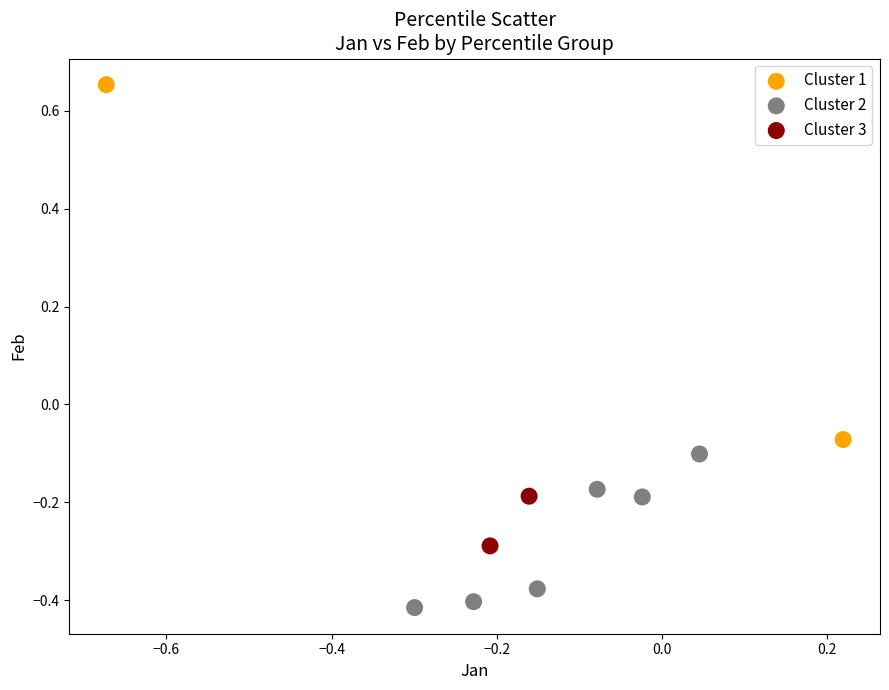

What are all the series names shown in the legend?

Cluster 1, Cluster 2, Cluster 3